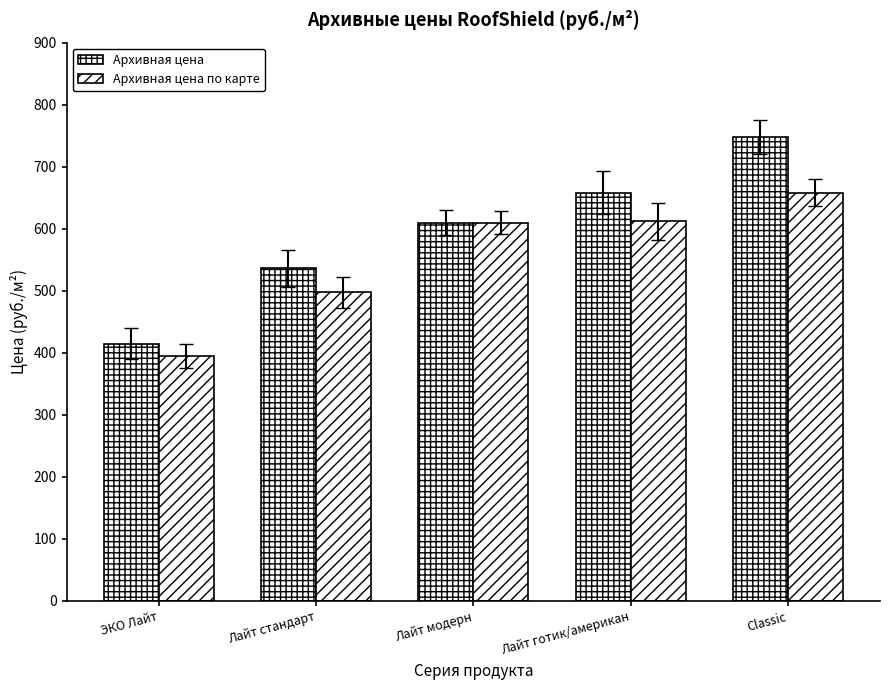

How many series are shown in this chart?

2